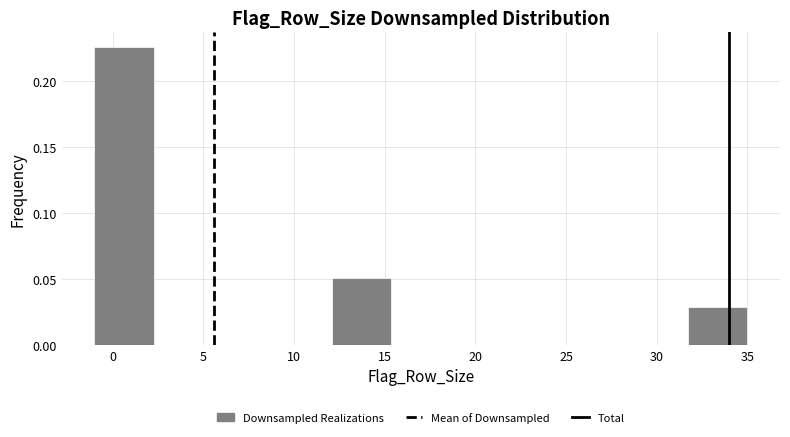

Over which range of the x-axis is the bar tallest?

-1.0 to 2.5